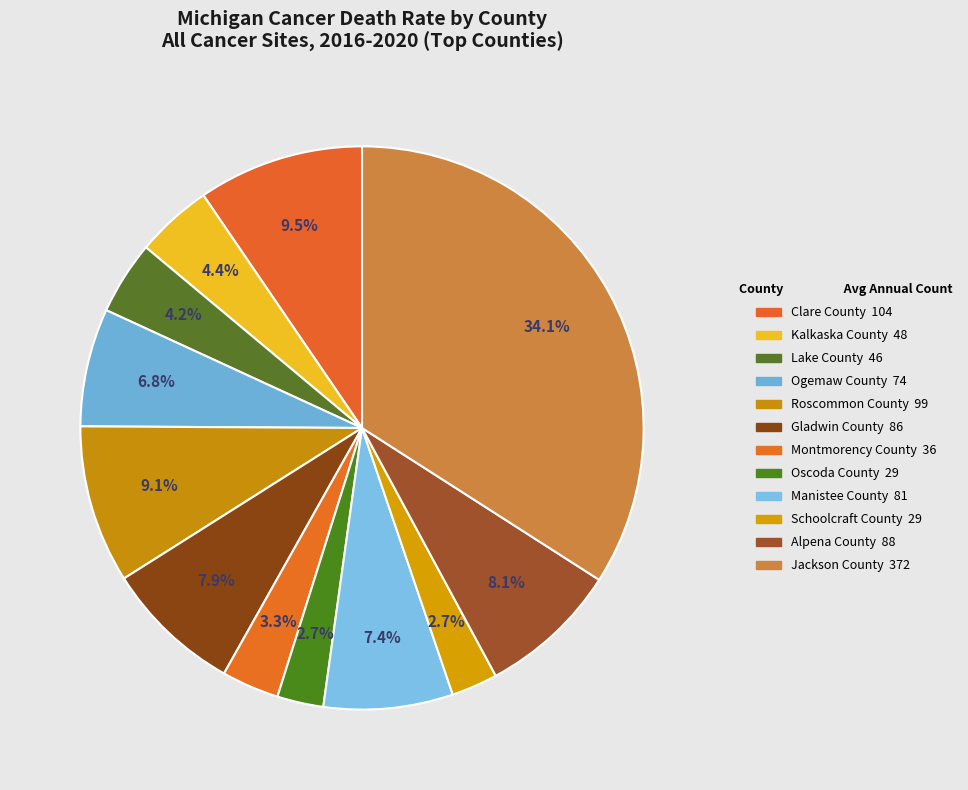

What is the total percentage of Manistee County and Gladwin County?

15.3%